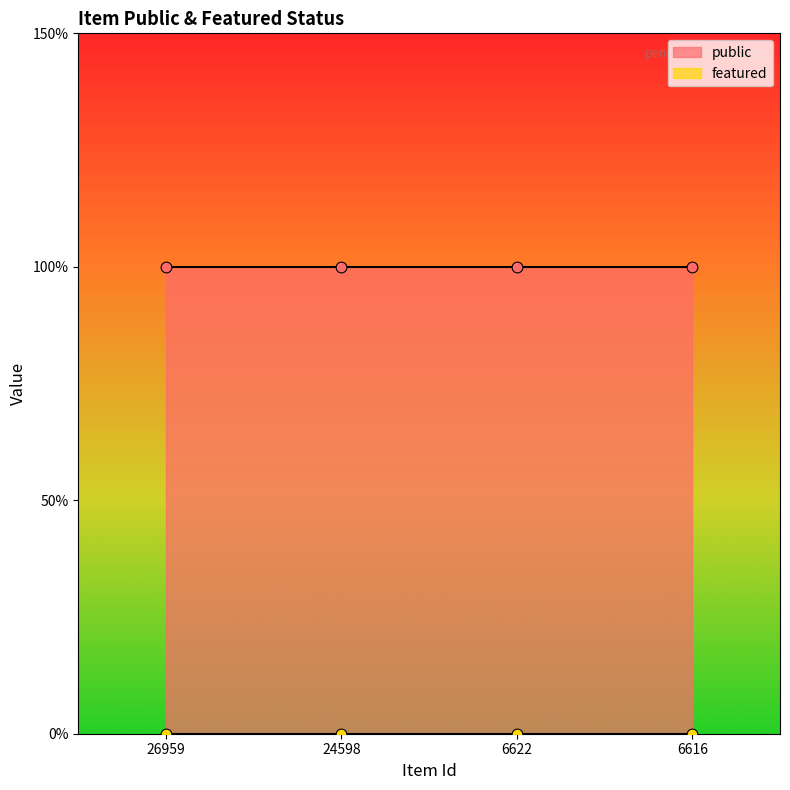

Is the value of featured at 24598 greater than the value of public at 26959?

No